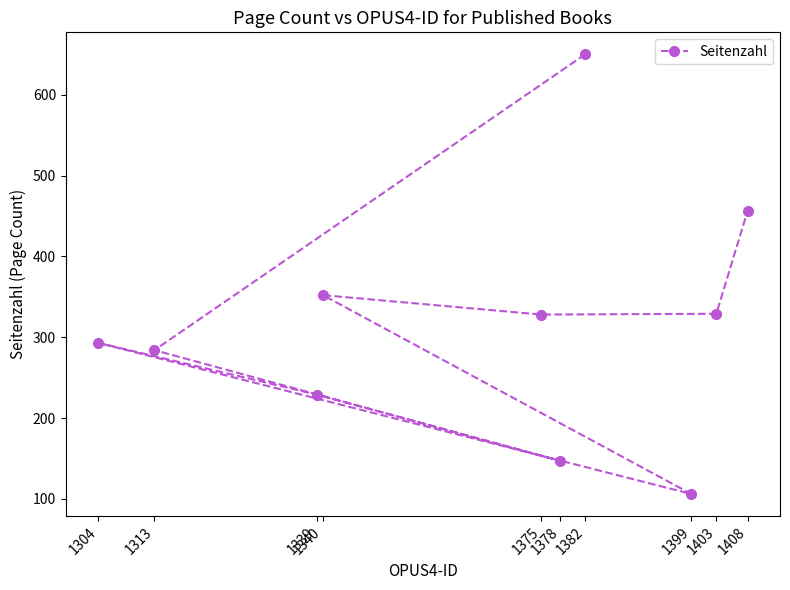

Rank the categories by value from lowest to highest.

1399, 1378, 1339, 1313, 1304, 1375, 1403, 1340, 1408, 1382